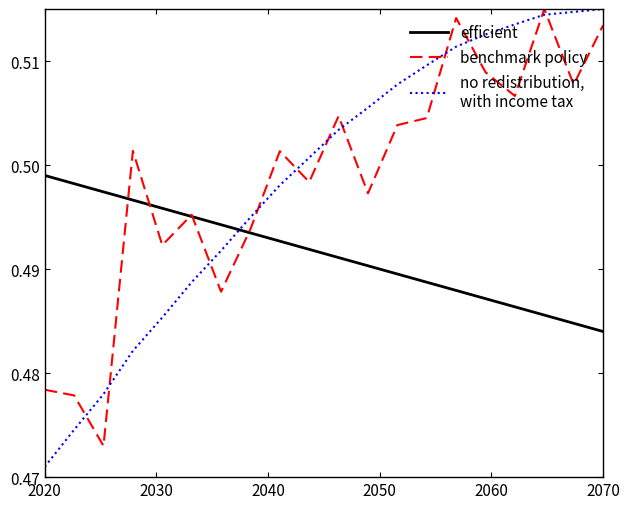

How many distinct data groups are displayed?

3